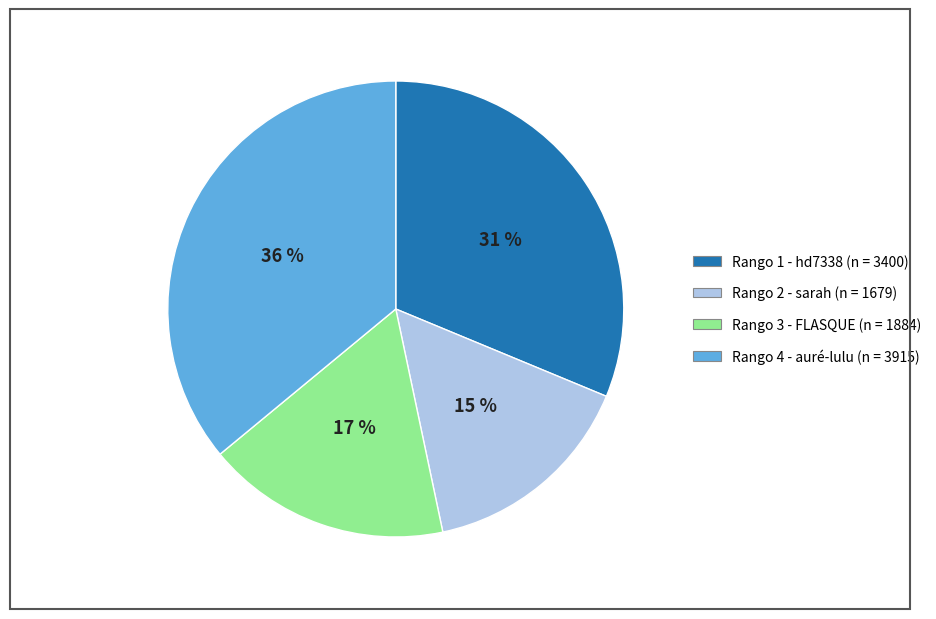

Does any single category account for the majority?

No